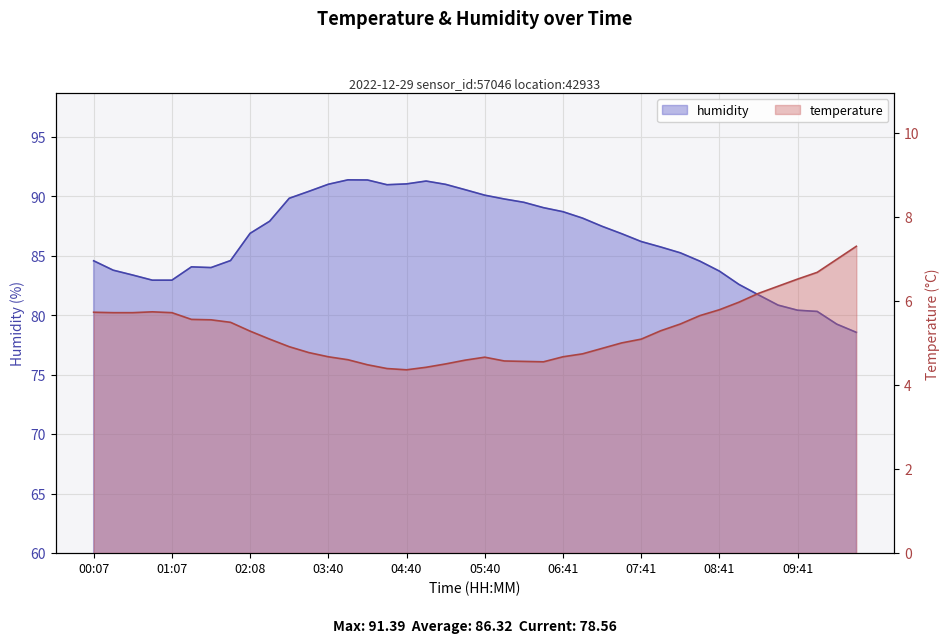

List the labels in order of humidity value, largest first.

03:55, 04:10, 04:55, 04:40, 03:40, 05:10, 04:25, 05:25, 03:25, 05:40, 02:54, 05:55, 06:10, 06:26, 06:41, 06:56, 02:23, 07:11, 02:08, 07:26, 07:41, 07:56, 08:11, 01:53, 00:07, 08:26, 01:22, 01:37, 00:22, 08:41, 00:37, 00:52, 01:07, 08:56, 09:11, 09:26, 09:41, 09:56, 10:26, 10:57